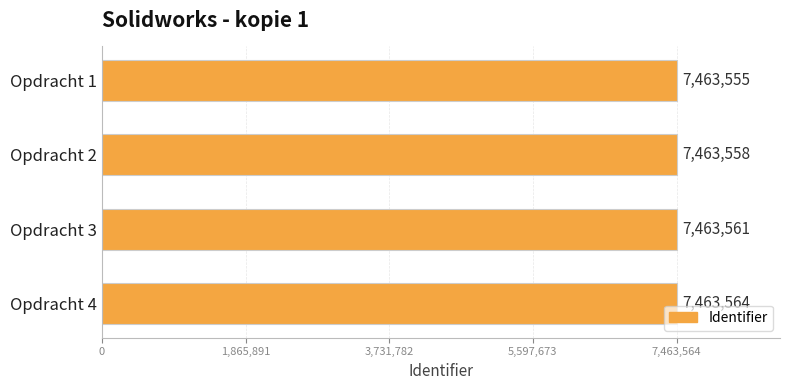

What is the value of the 4th bar from the top?

7463564